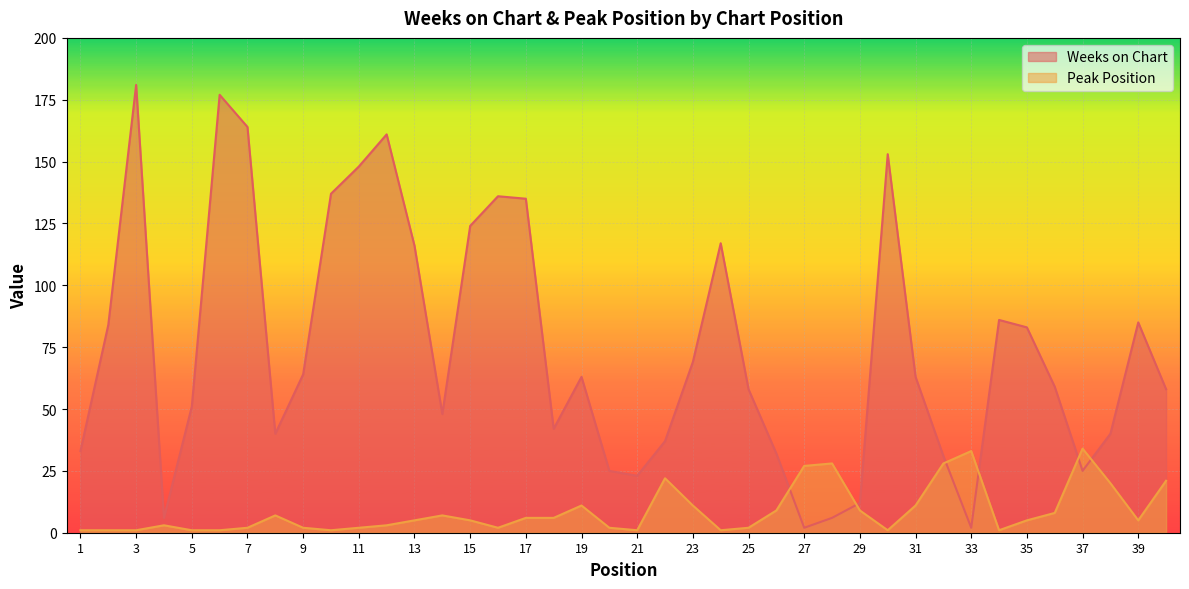

Which label corresponds to the largest value in the chart?

3